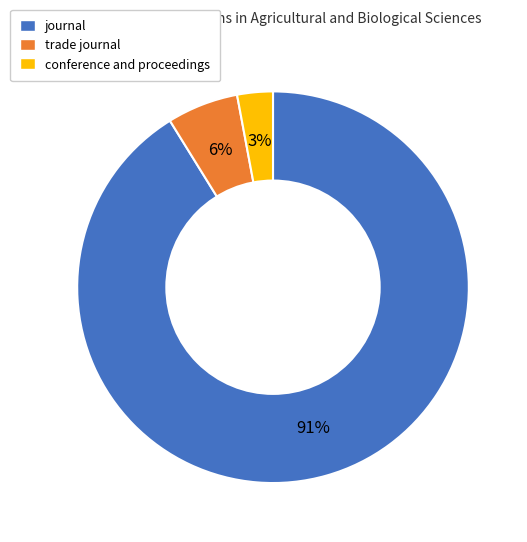

To the nearest percent, what percentage of the pie is conference and proceedings?

3%